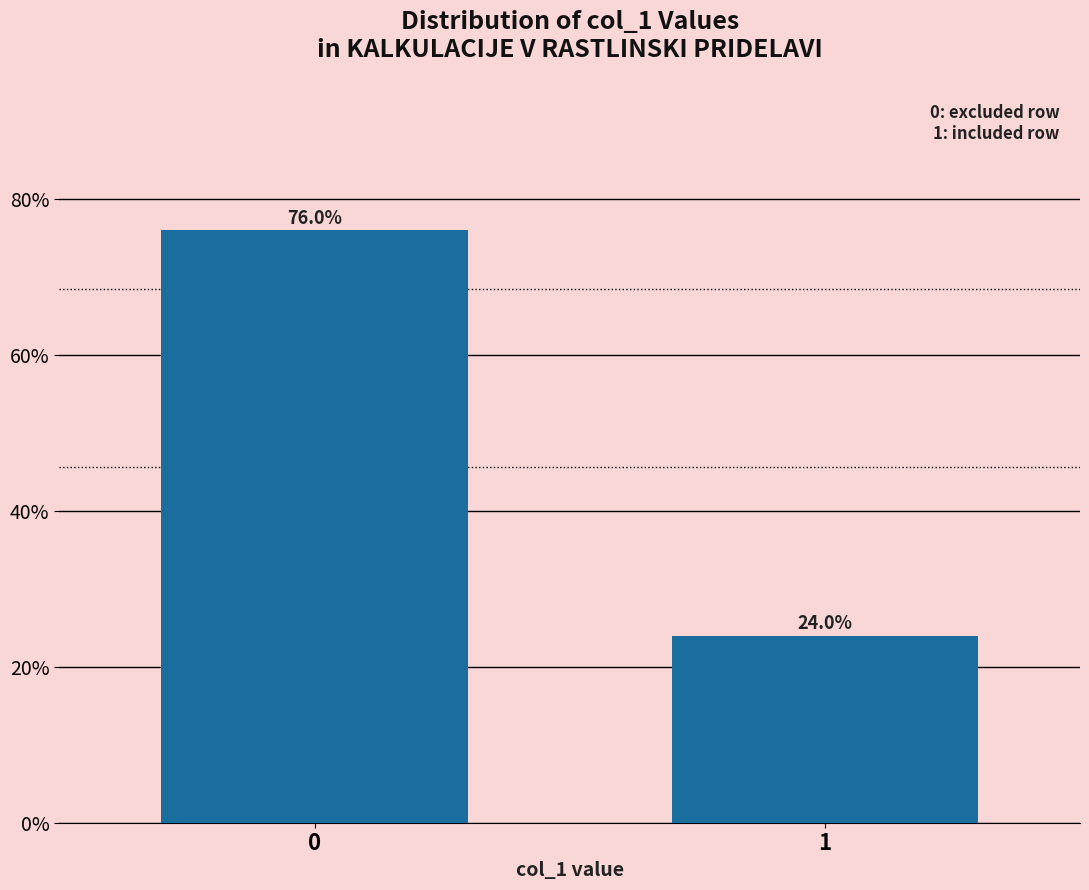

Reading right to left, list all the values displayed in this chart.

24	76